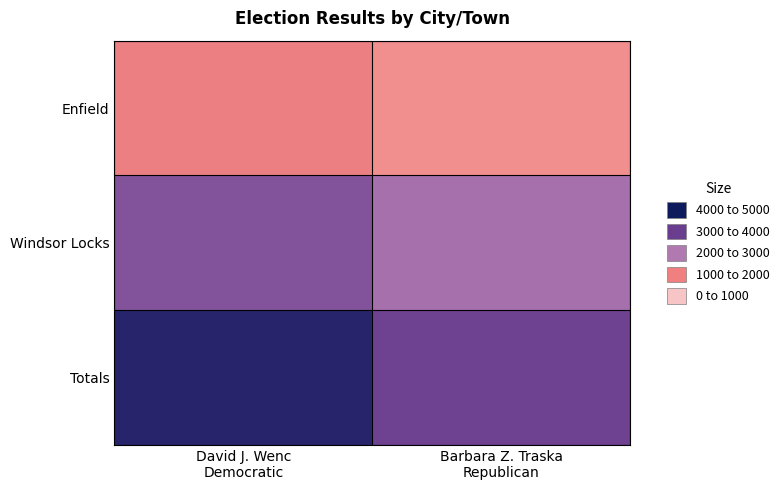

Between Barbara Z. Traska
Republican and David J. Wenc
Democratic, which is larger?

David J. Wenc
Democratic